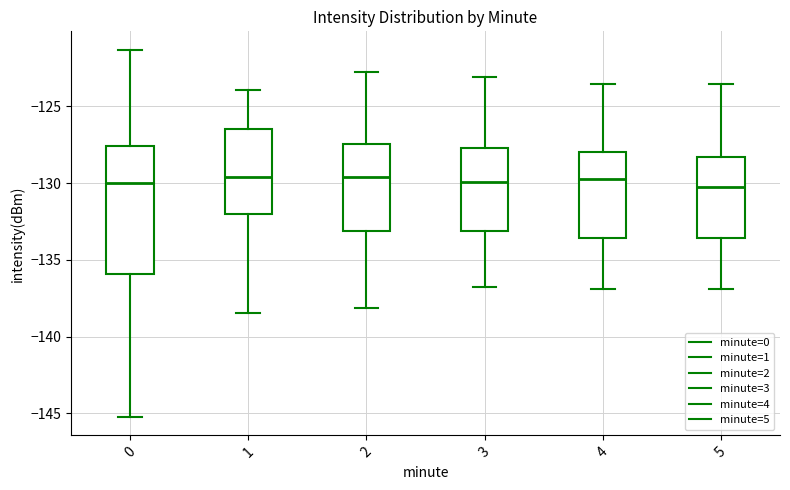

Reading left to right, transcribe this box plot: for each box, give where its median line is, the range the box spans, and where its two whiskers end, as read against the y-axis. The values are not printed on the chart, so give them approximately, as read against the axis.

0: median -130.0, box -136.0 to -127.5, whiskers -145.0 to -121.5
1: median -129.5, box -132.0 to -126.5, whiskers -138.5 to -124.0
2: median -129.5, box -133.0 to -127.5, whiskers -138.0 to -123.0
3: median -130.0, box -133.0 to -127.5, whiskers -137.0 to -123.0
4: median -129.5, box -133.5 to -128.0, whiskers -137.0 to -123.5
5: median -130.0, box -133.5 to -128.5, whiskers -137.0 to -123.5